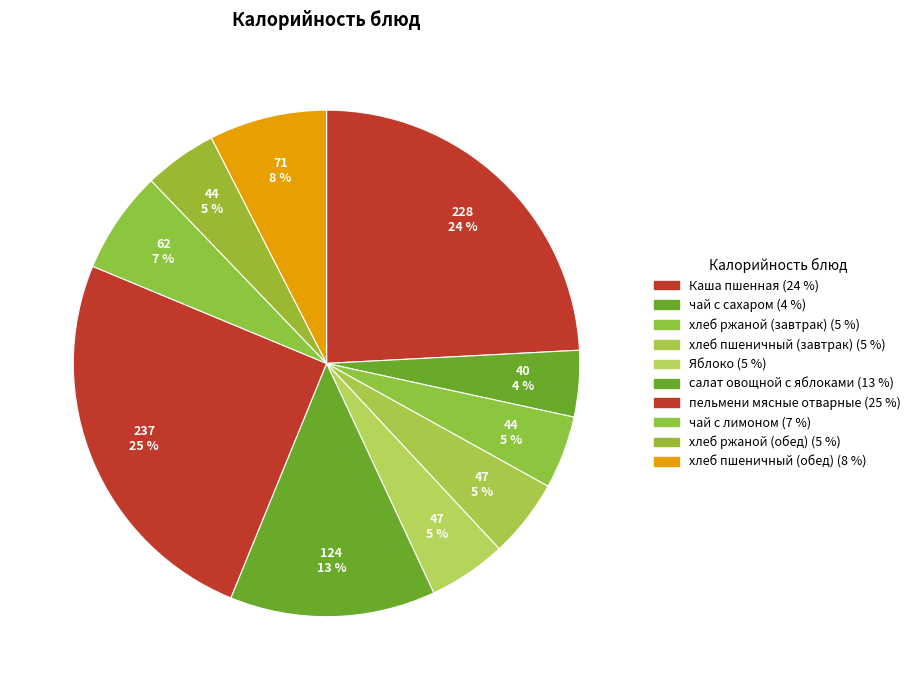

What is the smallest slice in the pie chart?

чай с сахаром